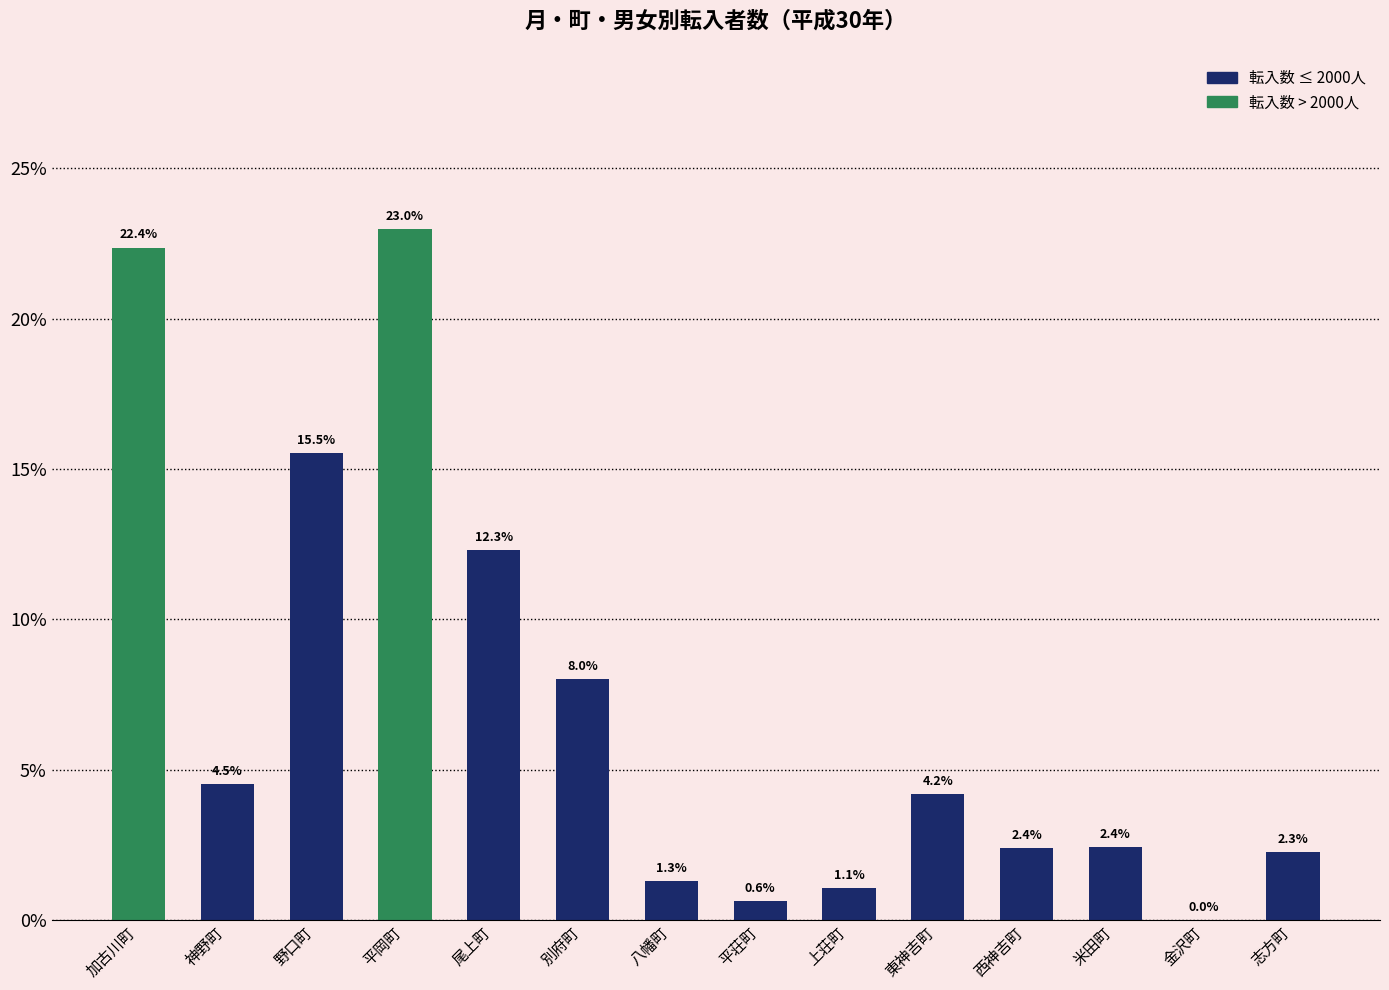

Reading left to right, what are all the values shown in this chart?

加古川町=22.4	神野町=4.5	野口町=15.5	平岡町=23.0	尾上町=12.3	別府町=8.0	八幡町=1.3	平荘町=0.6	上荘町=1.1	東神吉町=4.2	西神吉町=2.4	米田町=2.4	金沢町=0.0	志方町=2.3